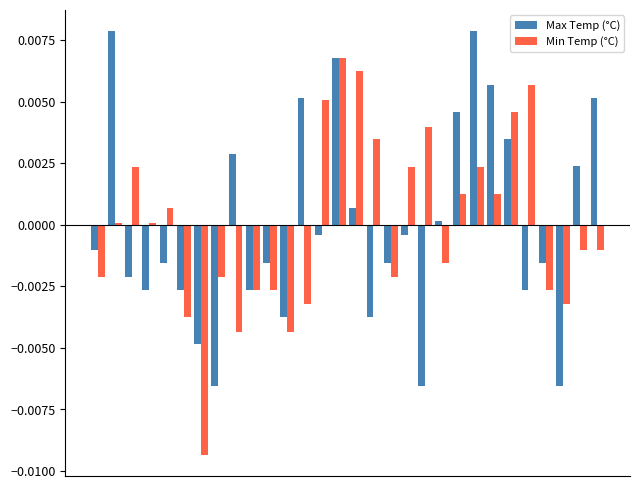

Rank the series by their maximum value, from highest to lowest.

Max Temp (°C), Min Temp (°C)